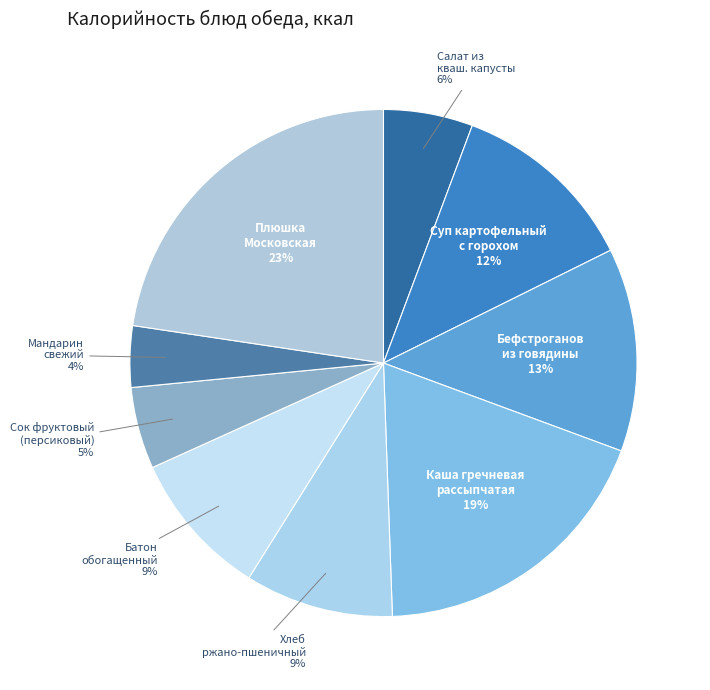

What is the largest slice in the pie chart?

Плюшка Московская